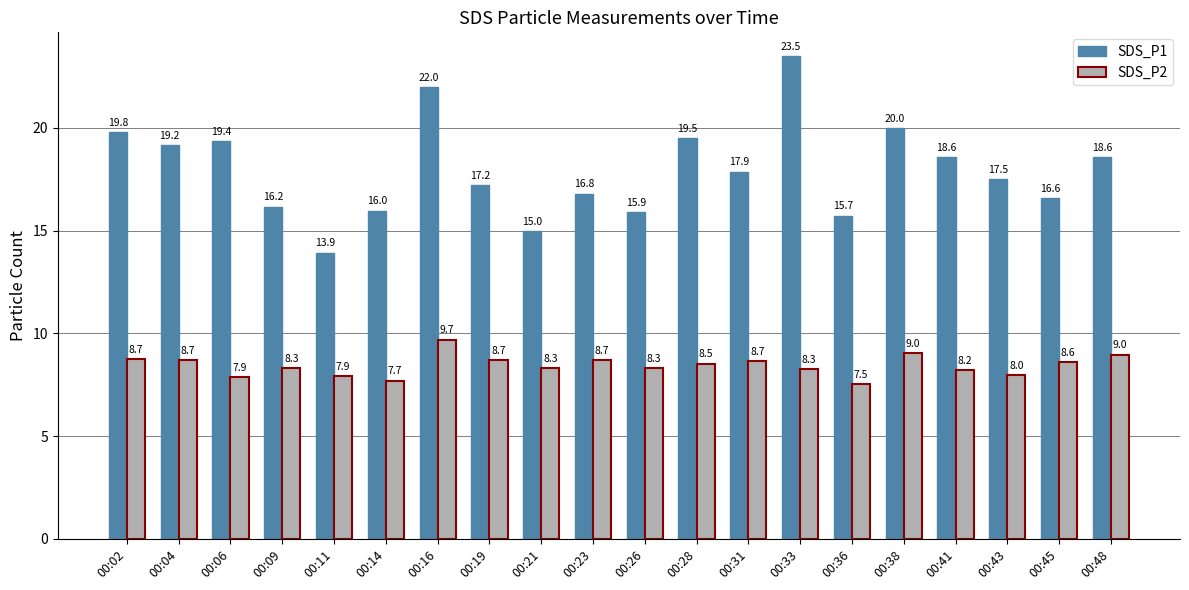

Rank the series by their average value, from highest to lowest.

SDS_P1, SDS_P2